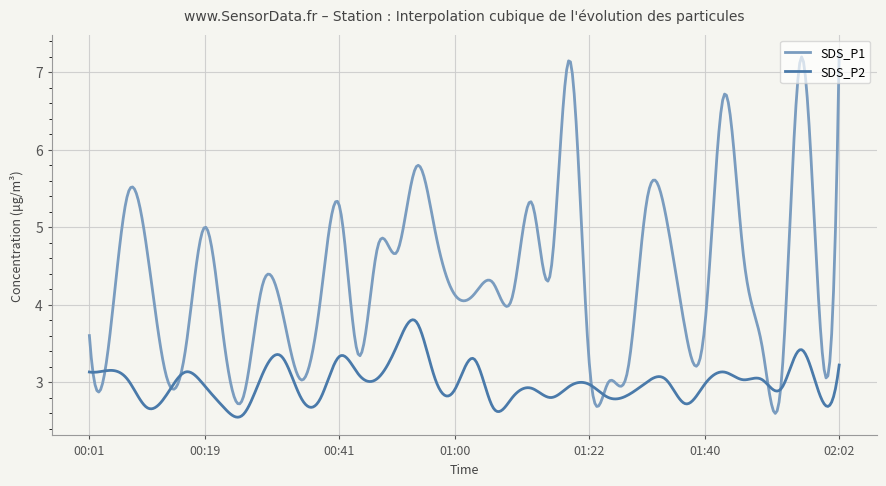

True or false: SDS_P2 and SDS_P1 cross at least once.

True